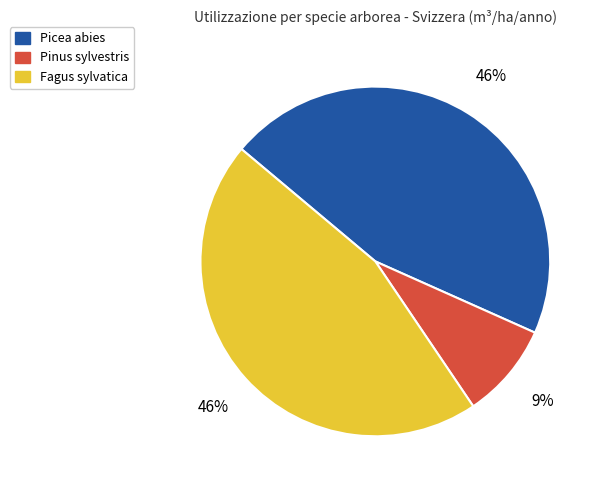

The Pinus sylvestris slice represents 17% of the pie. True or false?

False